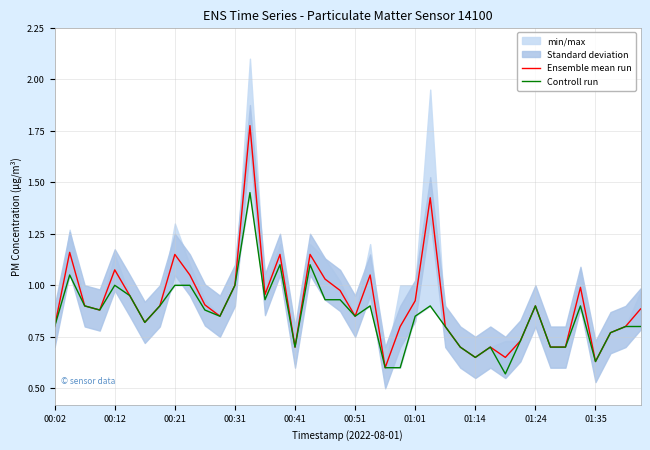

Reading right to left, extract all data points from this chart.

Ensemble mean run: 0.9	0.8	0.8	0.6	1.0	0.7	0.7	0.9	0.7	0.6	0.7	0.7	0.7	0.8	1.4	0.9	0.8	0.6	1.1	0.8	1.0	1.0	1.1	0.7	1.1	1.0	1.8	1.0	0.8	0.9	1.1	1.1	0.9	0.8	0.9	1.1	0.9	0.9	1.2	0.8
Controll run: 0.8	0.8	0.8	0.6	0.9	0.7	0.7	0.9	0.7	0.6	0.7	0.7	0.7	0.8	0.9	0.8	0.6	0.6	0.9	0.8	0.9	0.9	1.1	0.7	1.1	0.9	1.4	1.0	0.8	0.9	1.0	1.0	0.9	0.8	0.9	1.0	0.9	0.9	1.1	0.8